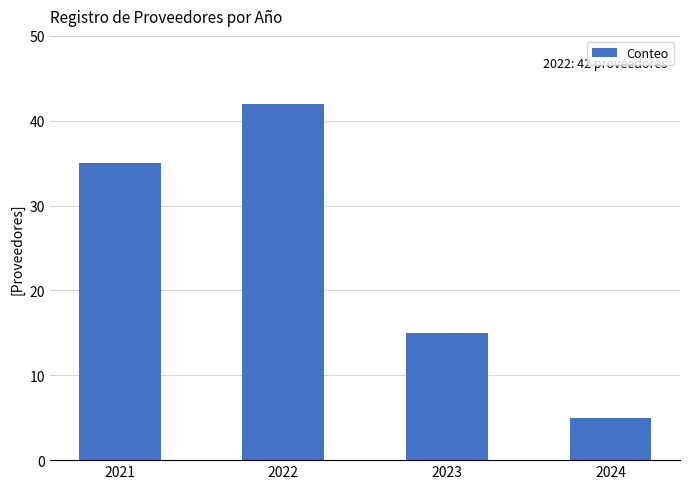

List the labels in order of value, largest first.

2022, 2021, 2023, 2024